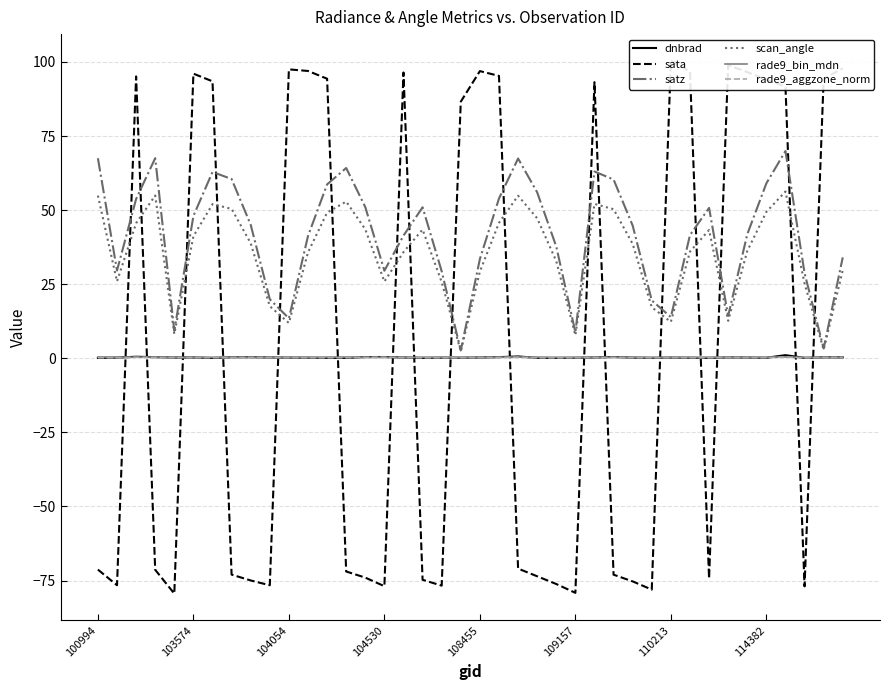

Is it true that dnbrad equals 0.1 at 33?

False